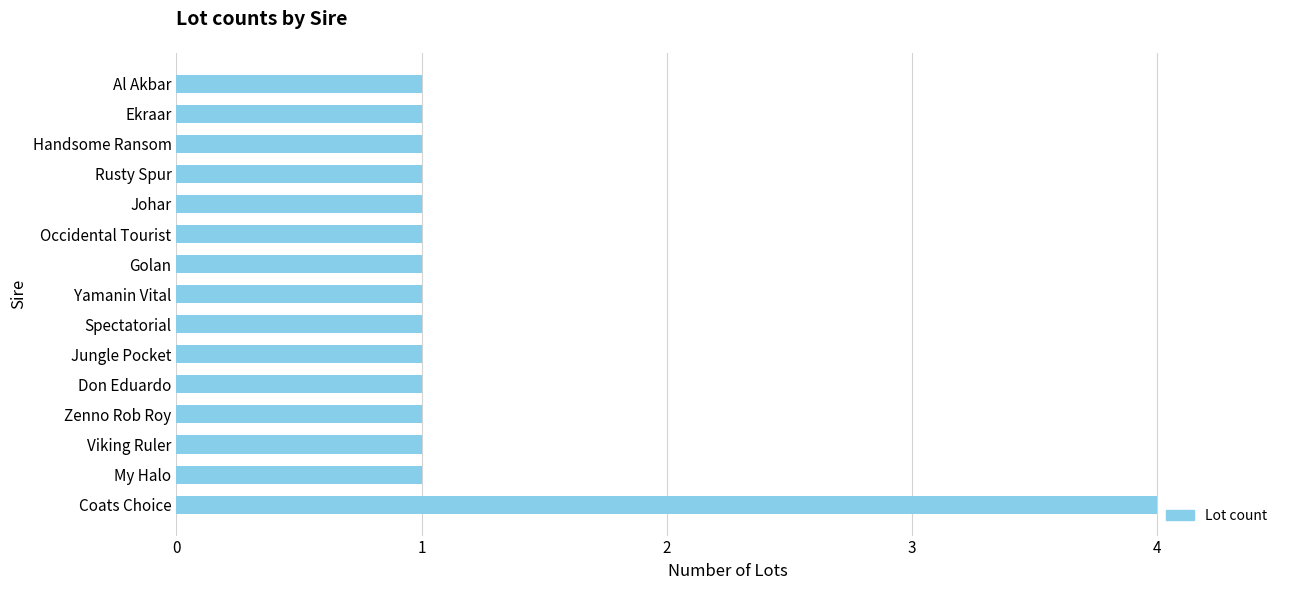

What is the average value?

1